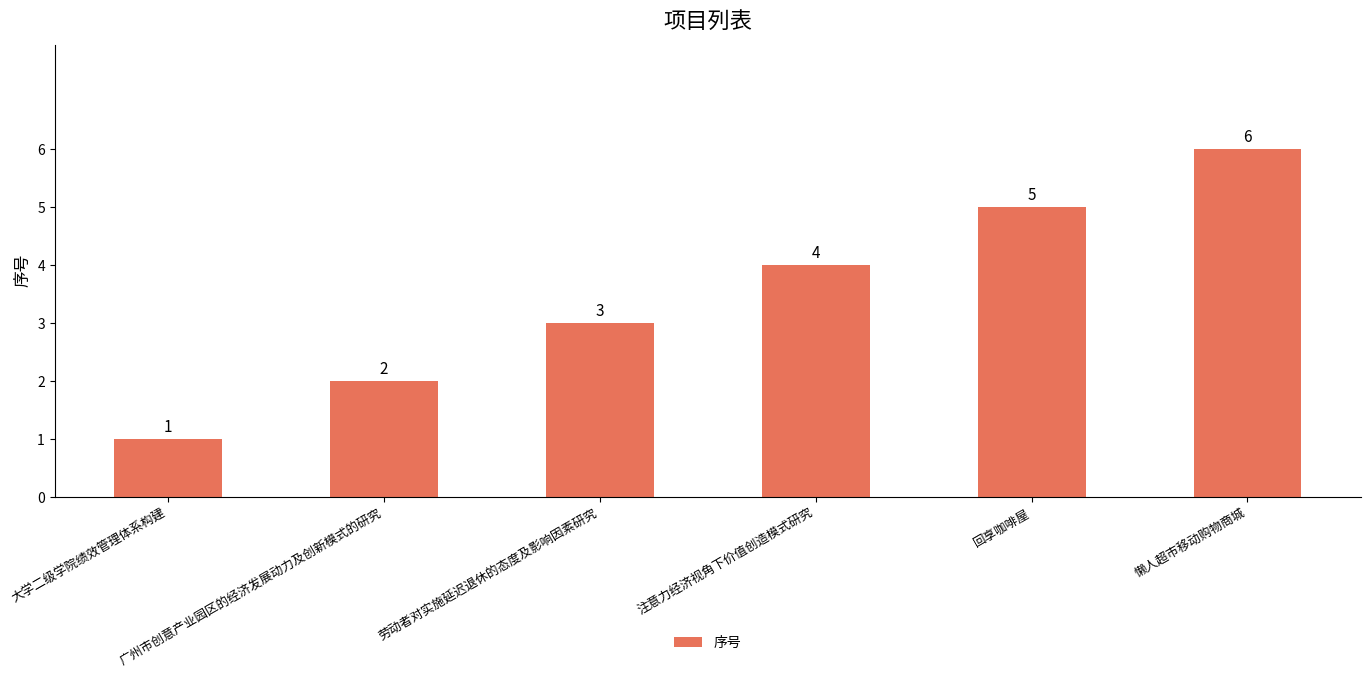

What is the smallest value displayed?

1